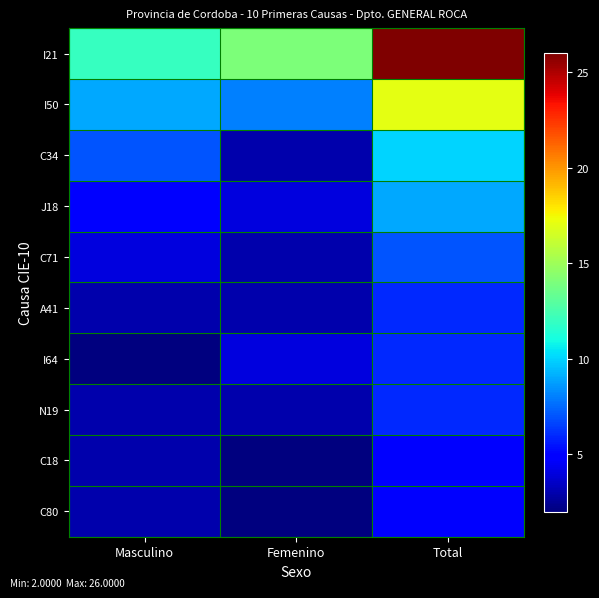

Reading left to right, list all the values displayed in this chart.

I21: Masculino=12	Femenino=14	Total=26
I50: Masculino=9	Femenino=8	Total=17
C34: Masculino=7	Femenino=3	Total=10
J18: Masculino=5	Femenino=4	Total=9
C71: Masculino=4	Femenino=3	Total=7
A41: Masculino=3	Femenino=3	Total=6
I64: Masculino=2	Femenino=4	Total=6
N19: Masculino=3	Femenino=3	Total=6
C18: Masculino=3	Femenino=2	Total=5
C80: Masculino=3	Femenino=2	Total=5